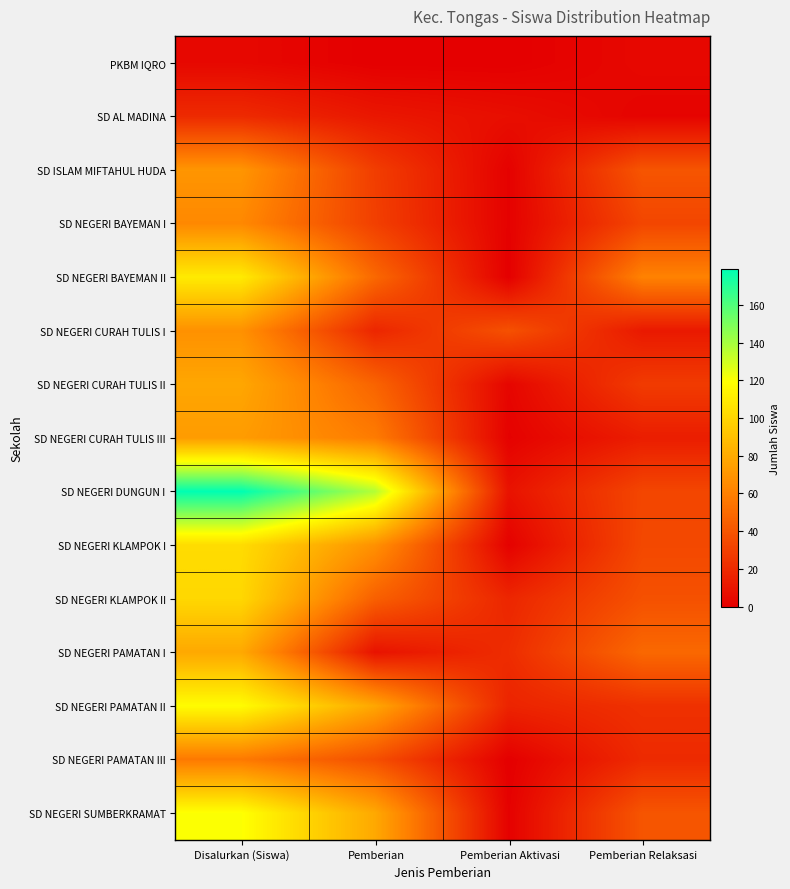

Which series has the largest total across all categories?

SD NEGERI DUNGUN I